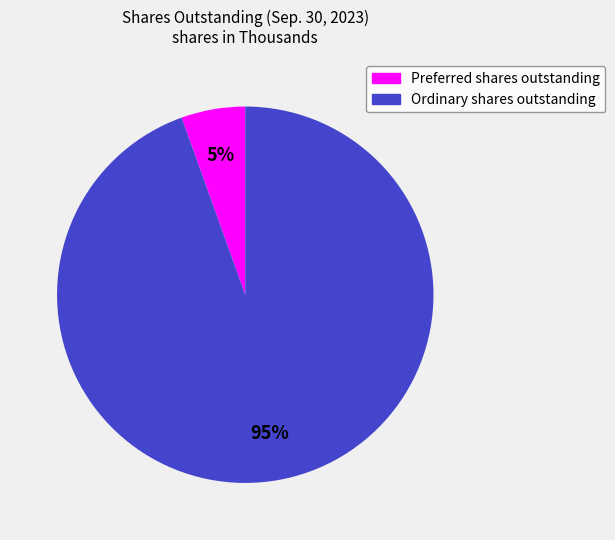

To the nearest percent, what is the combined percentage of Preferred shares outstanding and Ordinary shares outstanding?

100%